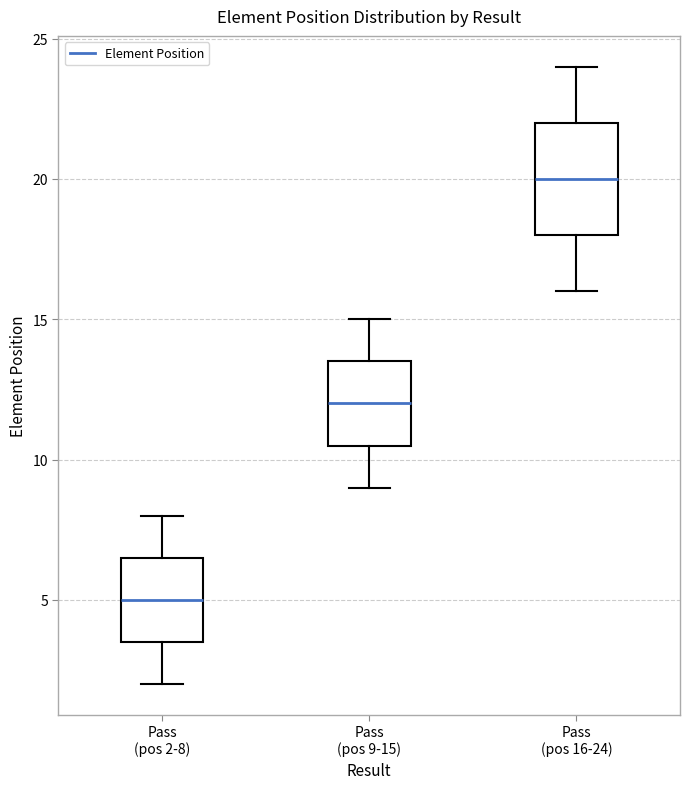

Where does the median line of the box for Pass (pos 9-15) sit on the y-axis? The values are not printed on the chart, so give them approximately, as read against the axis.

12.0